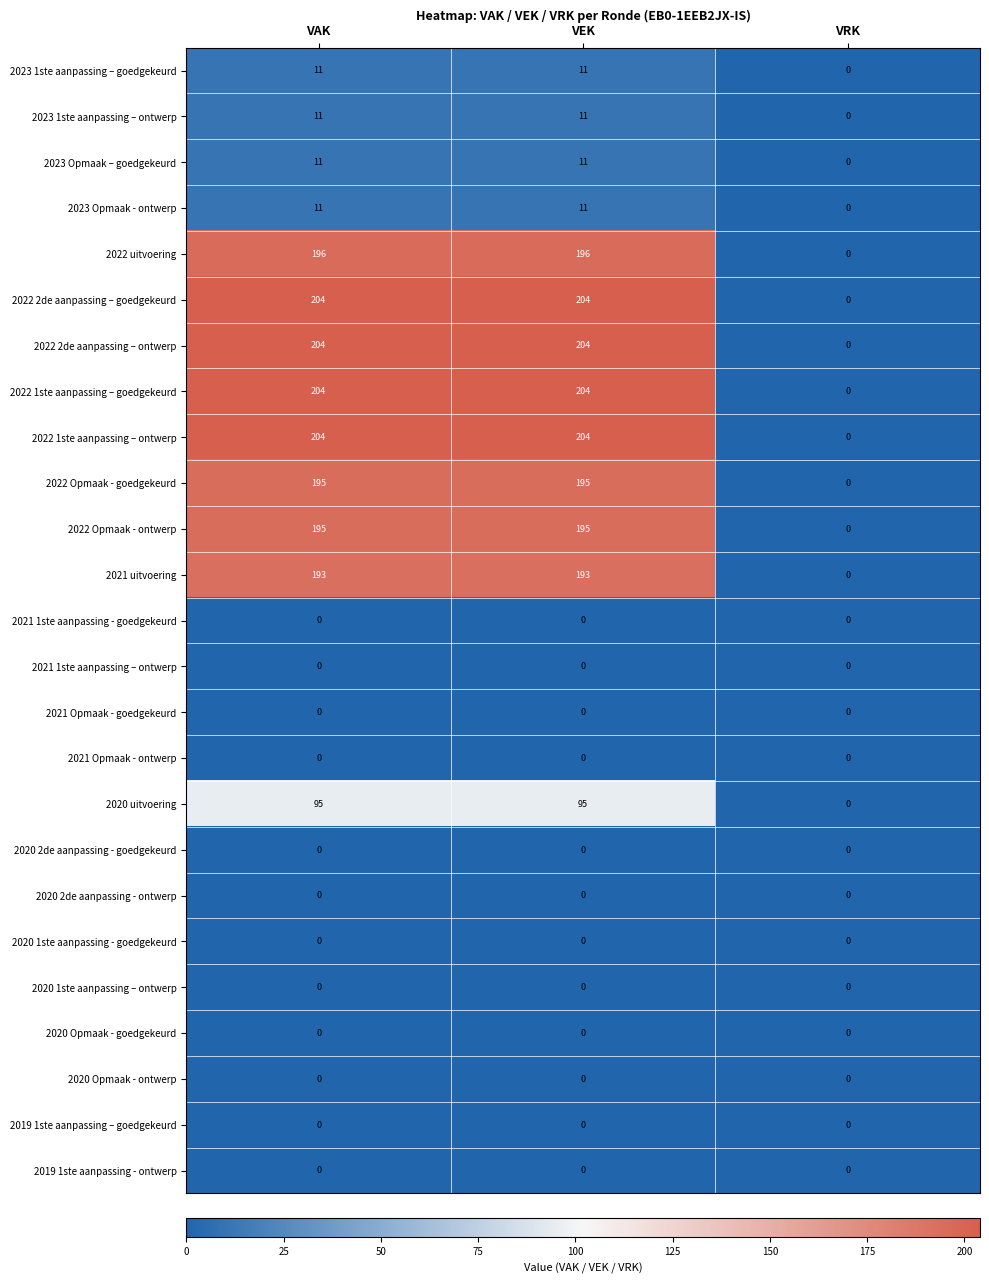

At how many categories does at least one series exceed 13?

2